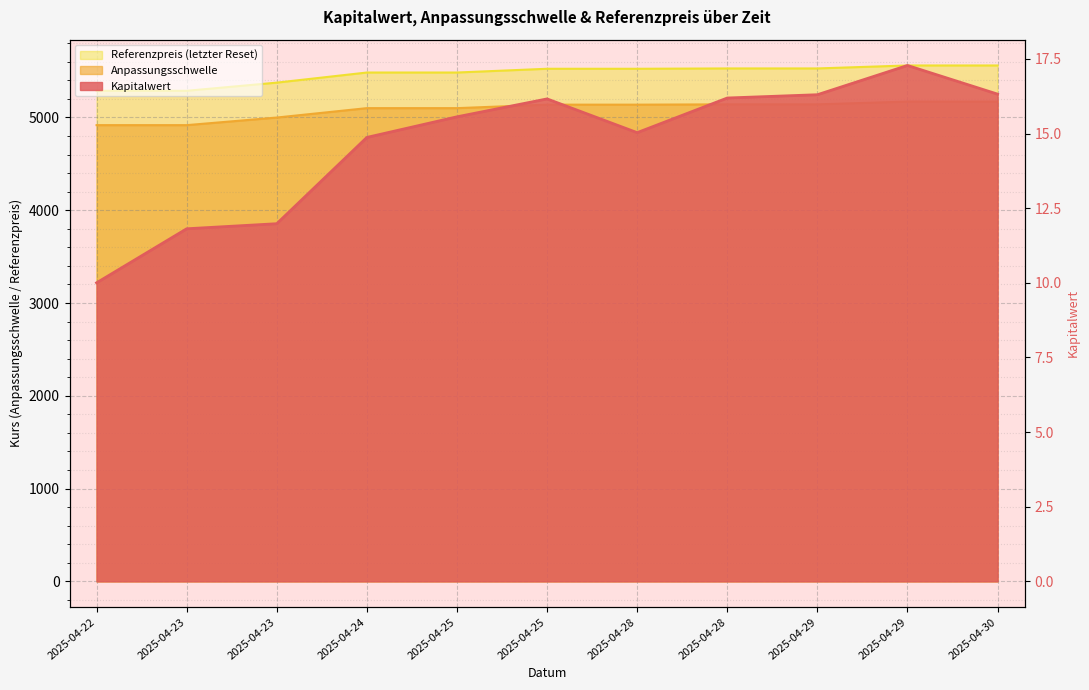

What position from the right is 2025-04-30 07:56:15?

1